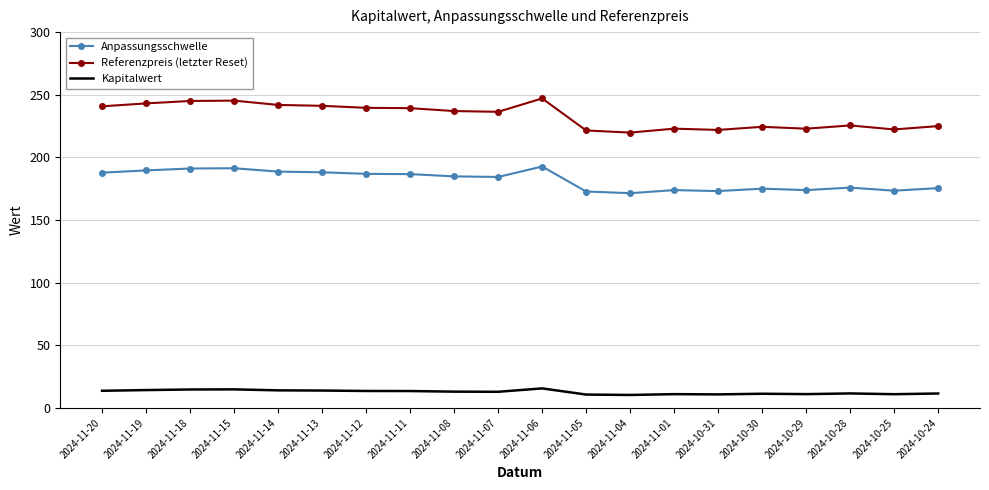

What position from the right is 2024-11-05?

9